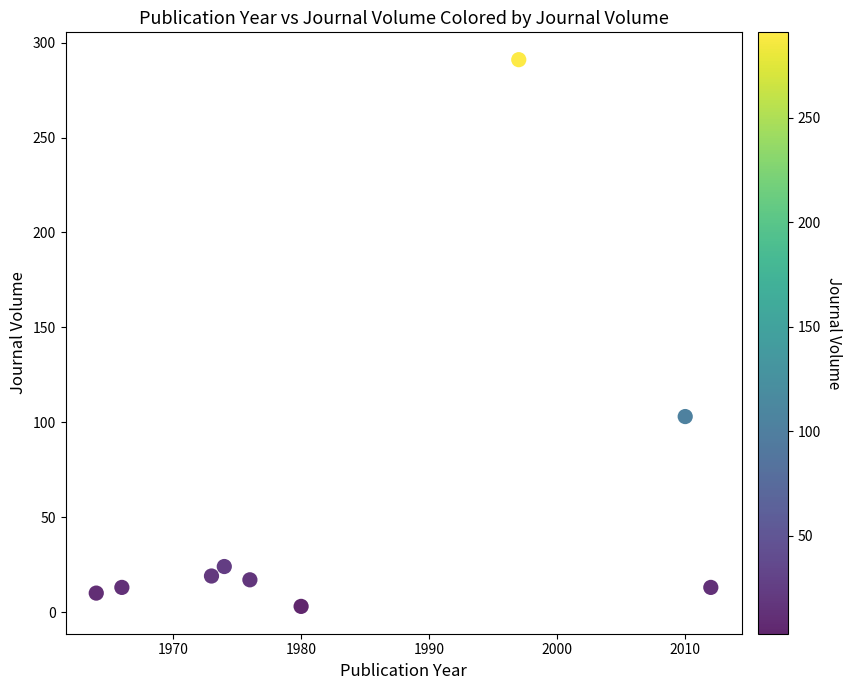

What is the range of X values (max minus min)?

48